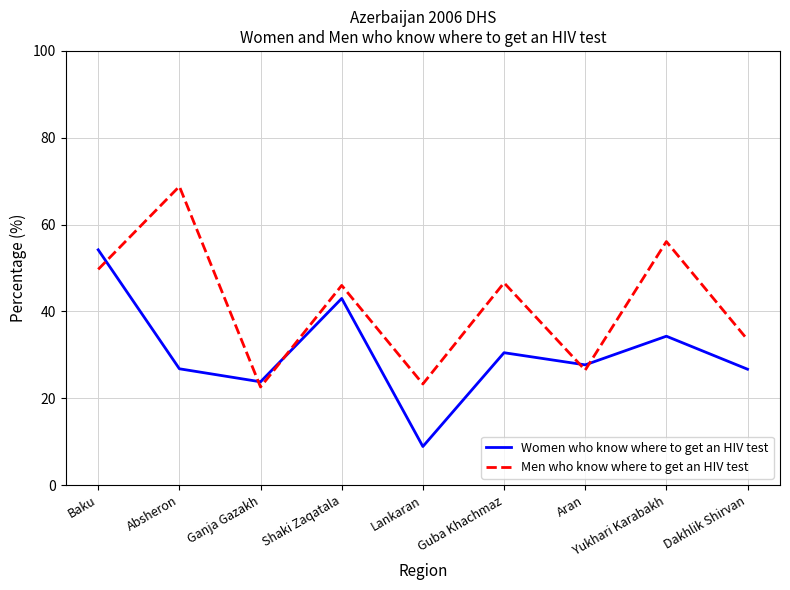

What is the difference between the Women who know where to get an HIV test values at Guba Khachmaz and Absheron?

3.7